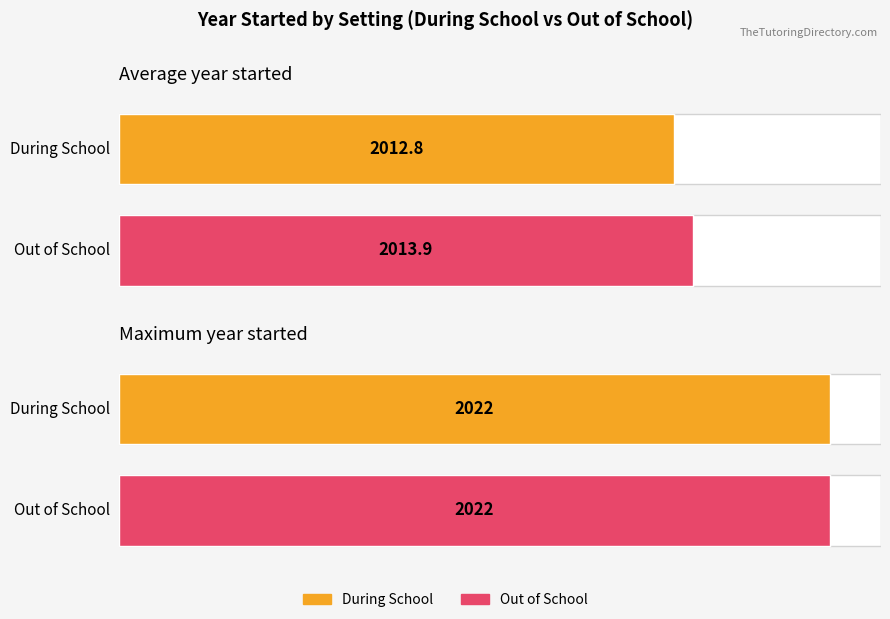

Which category has the lowest value across all series?

During School